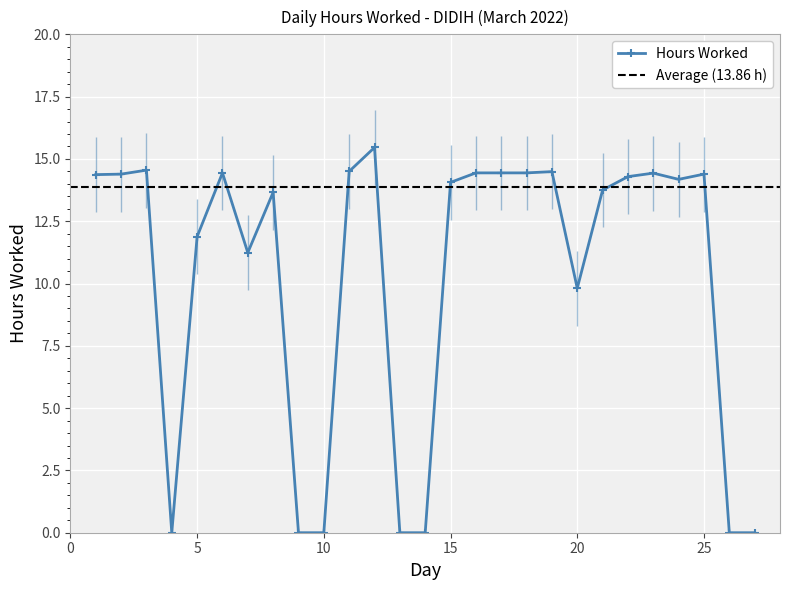

What is the change in value from 7 to 8?

+2.4